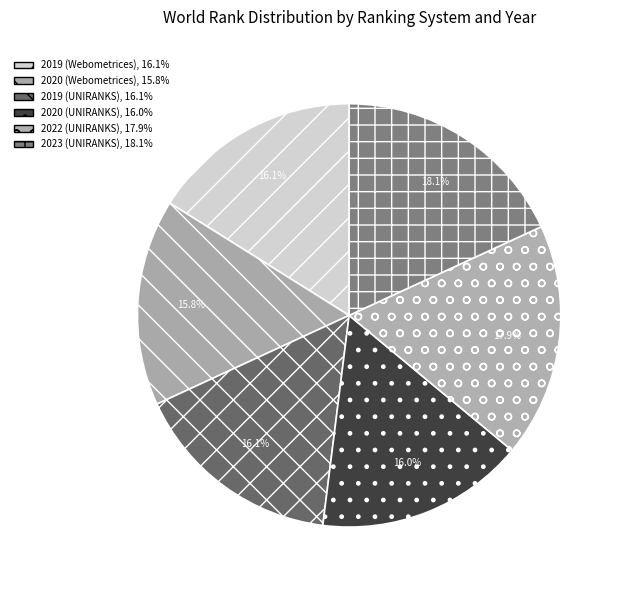

To the nearest percent, what portion does 2023 (UNIRANKS) represent?

18%